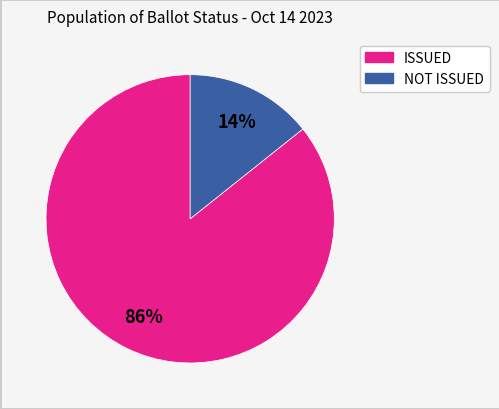

Is there a majority slice in this chart?

Yes